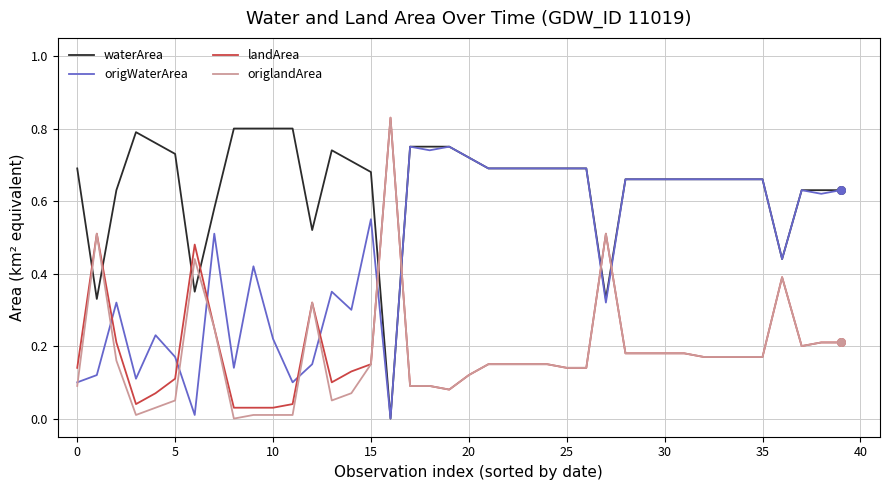

At how many categories does at least one series exceed 0?

40